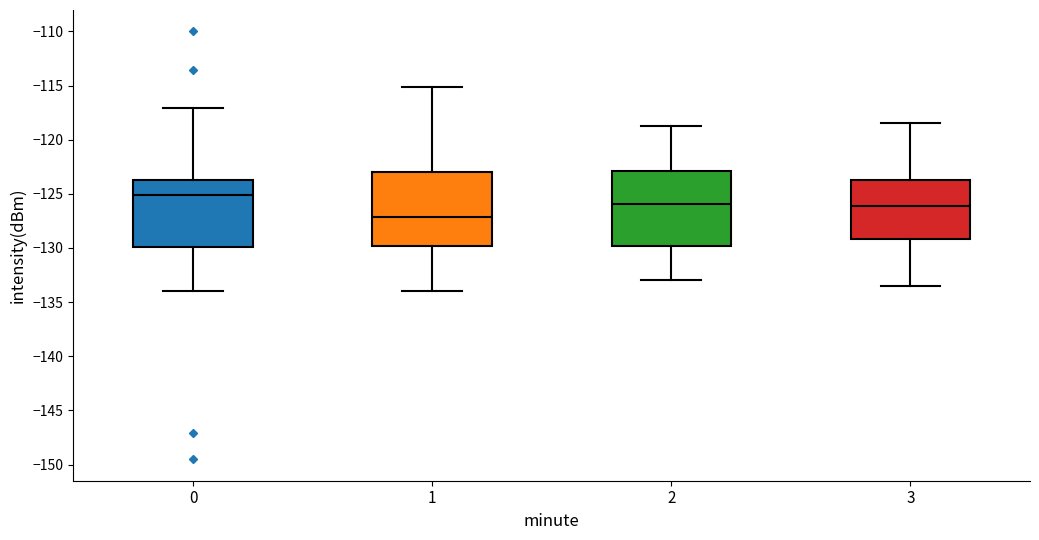

Reading left to right, transcribe this box plot: for each box, give where its median line is, the range the box spans, and where its two whiskers end, as read against the y-axis. The values are not printed on the chart, so give them approximately, as read against the axis.

0: median -125.0, box -130.0 to -124.0, whiskers -134.0 to -117.0
1: median -127.0, box -130.0 to -123.0, whiskers -134.0 to -115.0
2: median -126.0, box -130.0 to -123.0, whiskers -133.0 to -118.5
3: median -126.0, box -129.0 to -123.5, whiskers -133.5 to -118.5